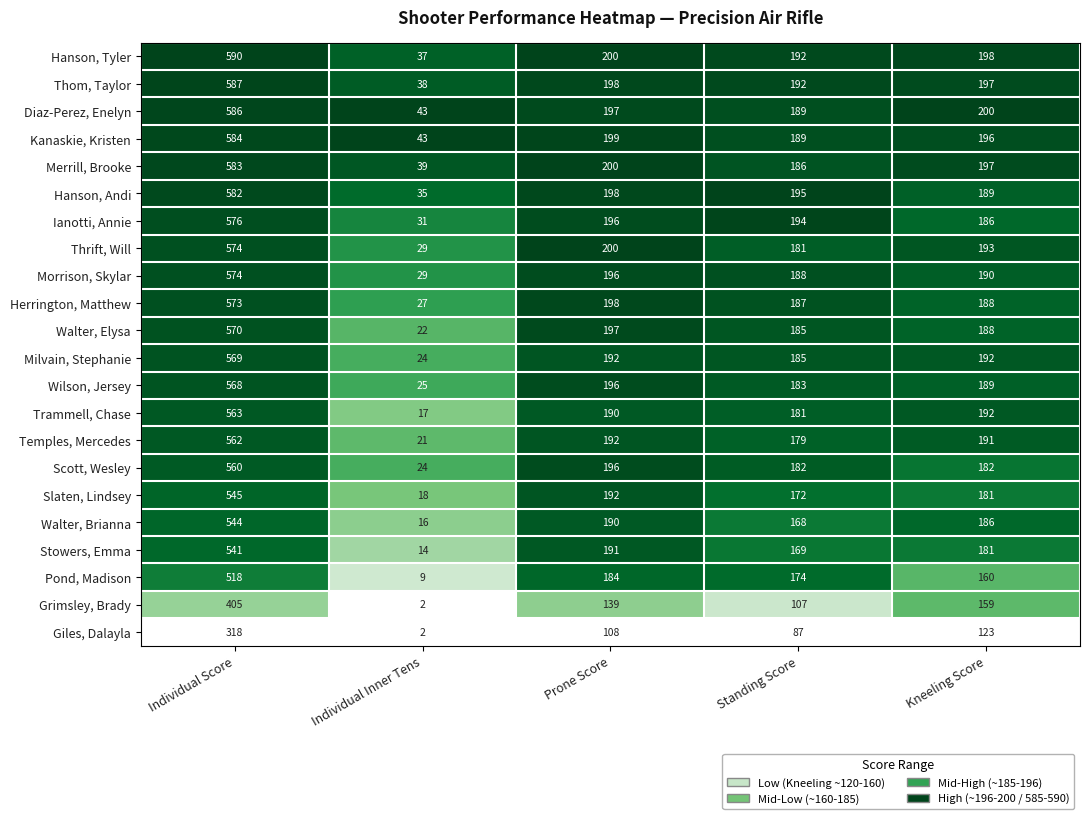

What is the average value of the Temples, Mercedes series?

229